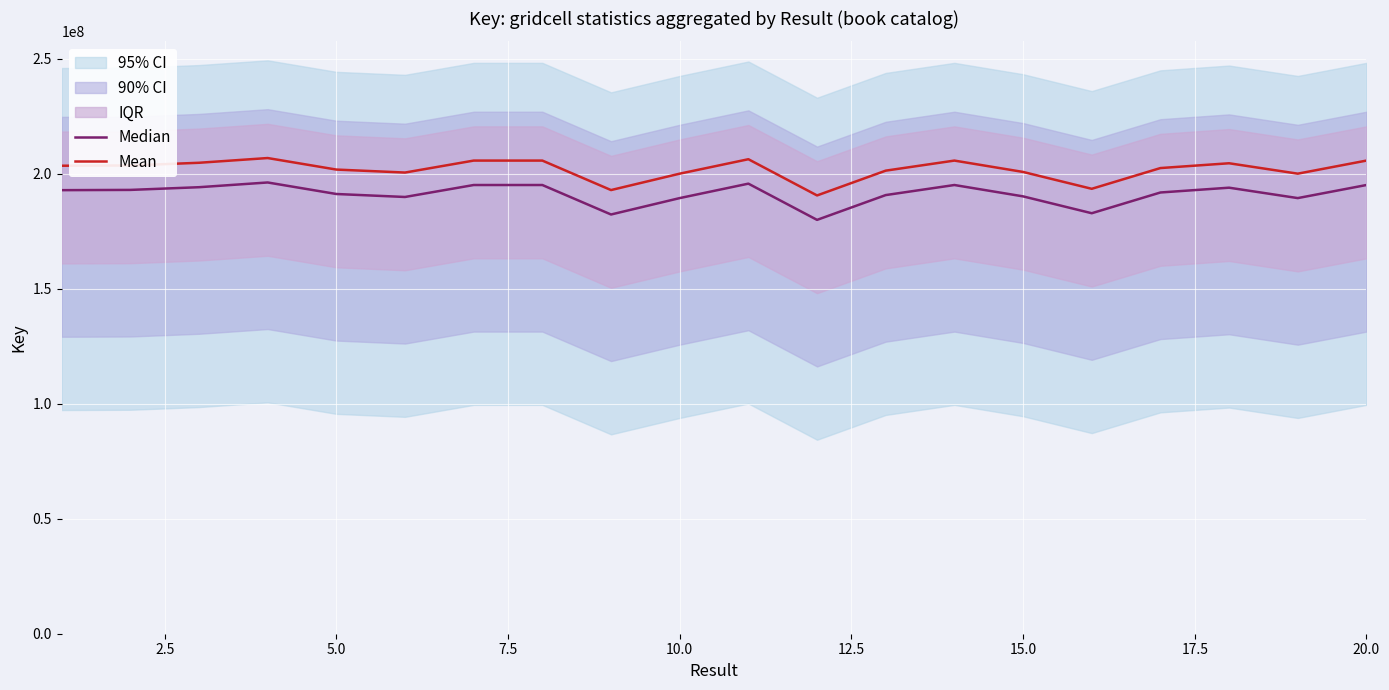

True or false: Median and Mean intersect in this chart.

False